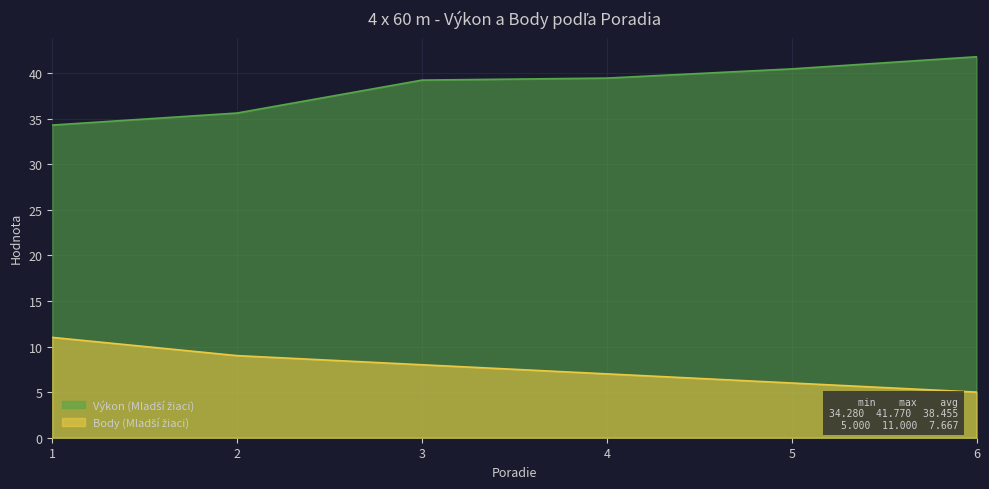

Does the chart display data point markers on the line(s)?

No